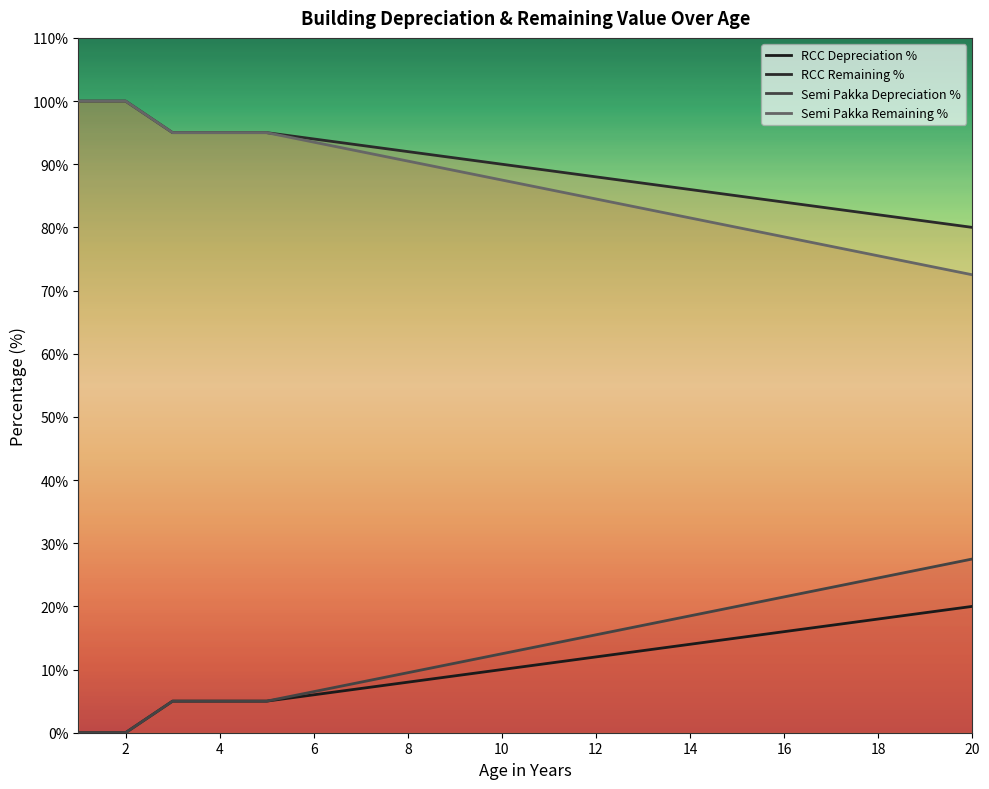

Reading right to left, extract all data points from this chart.

RCC Depreciation %: 20.0	19.0	18.0	17.0	16.0	15.0	14.0	13.0	12.0	11.0	10.0	9.0	8.0	7.0	6.0	5.0	5.0	5.0	0.0	0.0
RCC Remaining %: 80.0	81.0	82.0	83.0	84.0	85.0	86.0	87.0	88.0	89.0	90.0	91.0	92.0	93.0	94.0	95.0	95.0	95.0	100.0	100.0
Semi Pakka Depreciation %: 27.5	26.0	24.5	23.0	21.5	20.0	18.5	17.0	15.5	14.0	12.5	11.0	9.5	8.0	6.5	5.0	5.0	5.0	0.0	0.0
Semi Pakka Remaining %: 72.5	74.0	75.5	77.0	78.5	80.0	81.5	83.0	84.5	86.0	87.5	89.0	90.5	92.0	93.5	95.0	95.0	95.0	100.0	100.0